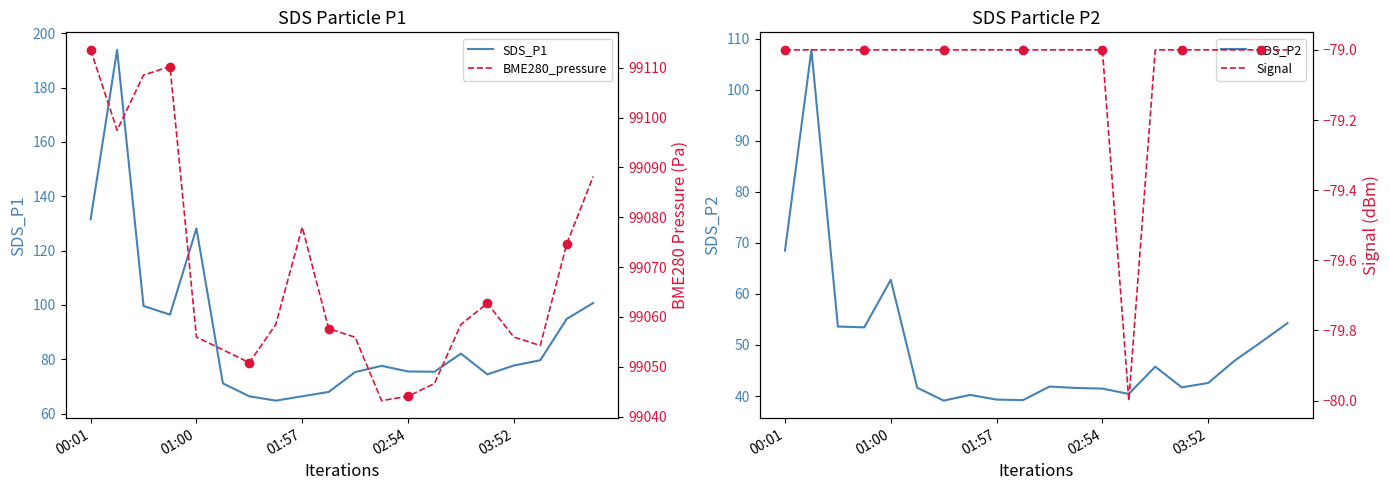

What is the minimum value for SDS_P1?

64.8